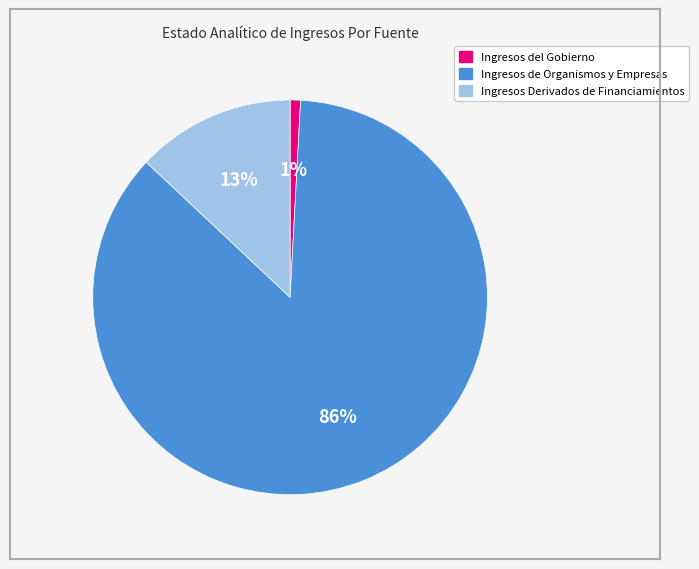

Which slice is the largest?

Ingresos de Organismos y Empresas